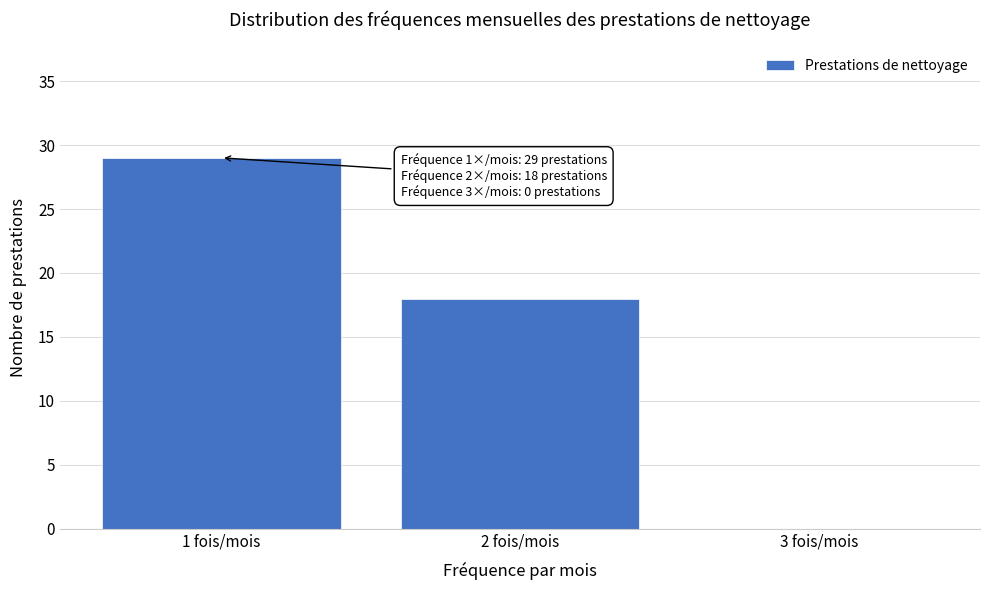

Reading left to right, what are all the values shown in this chart?

1 fois/mois=29	2 fois/mois=18	3 fois/mois=0